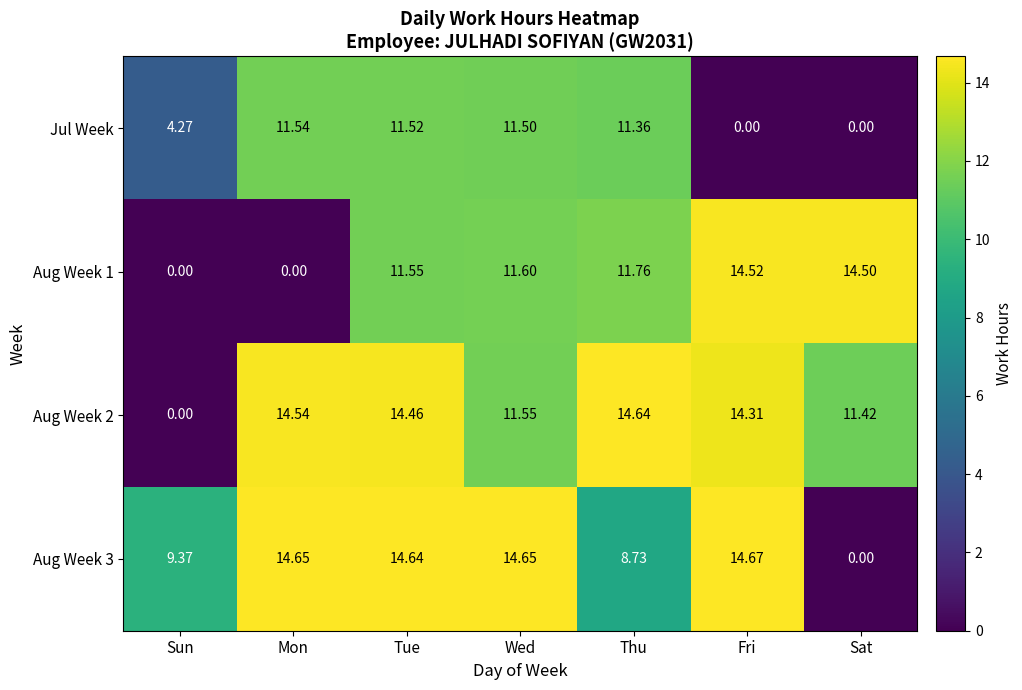

What is the difference between the highest and lowest values at Sat?

14.5